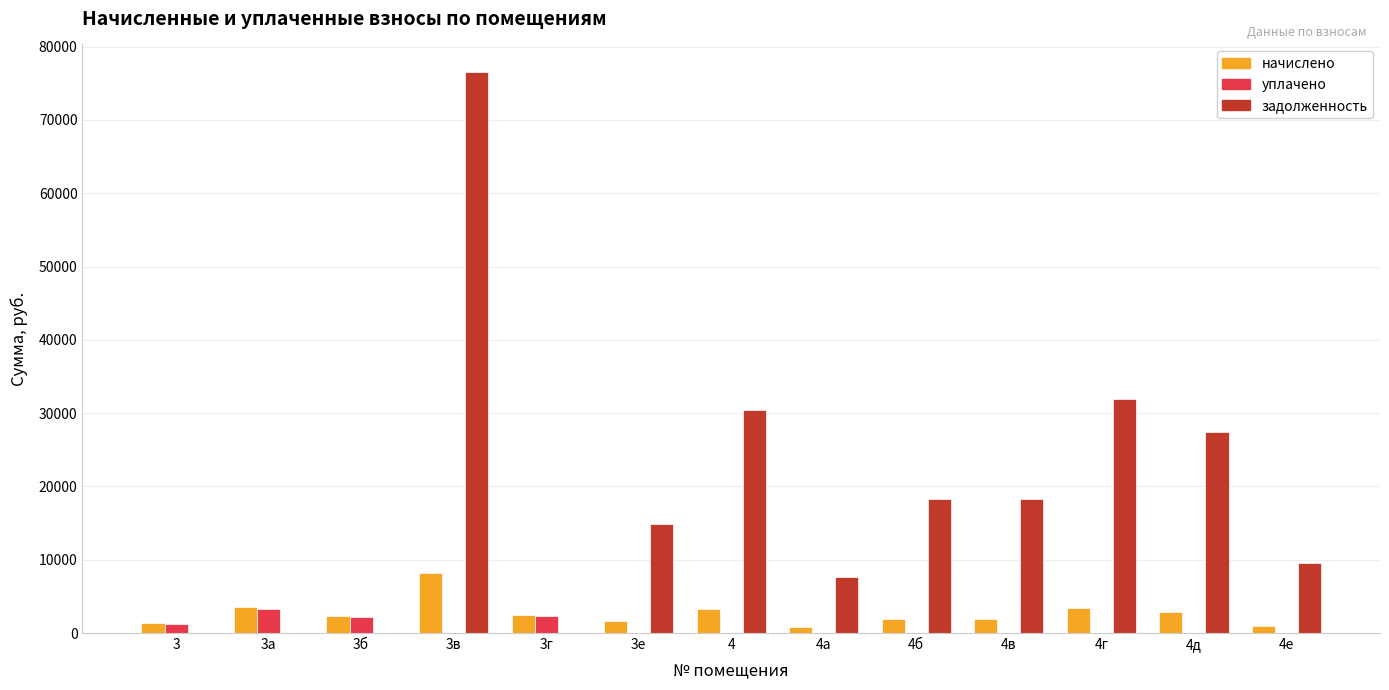

Which series has the widest spread of values?

задолженность